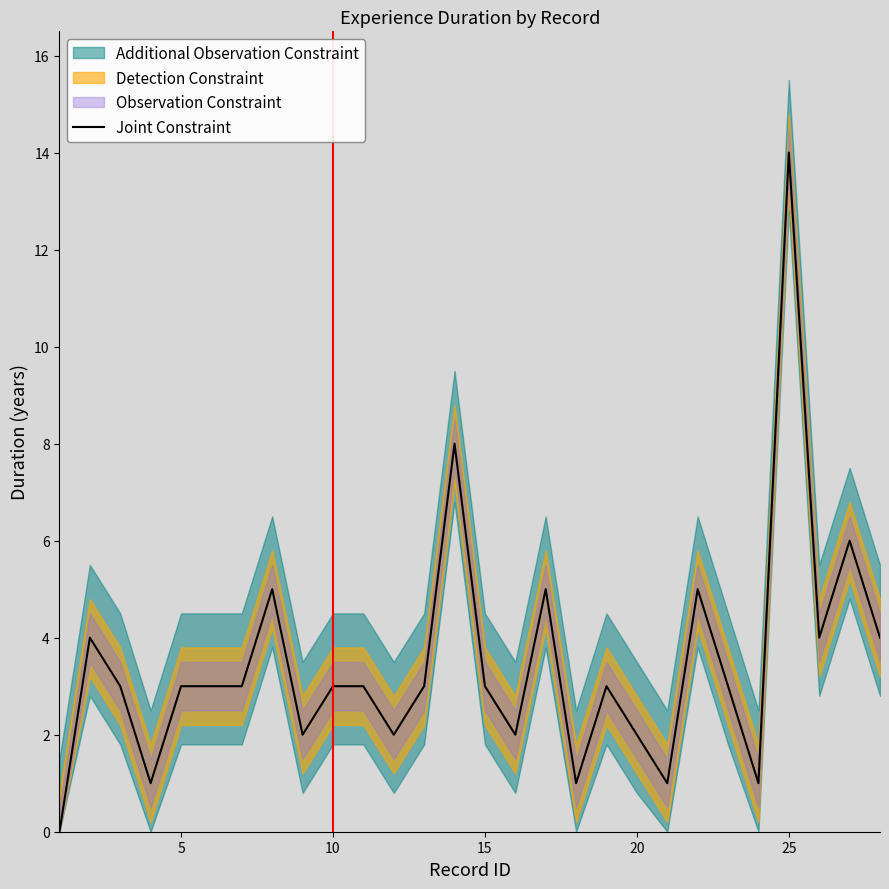

Is it true that the value at 15 is 5?

False